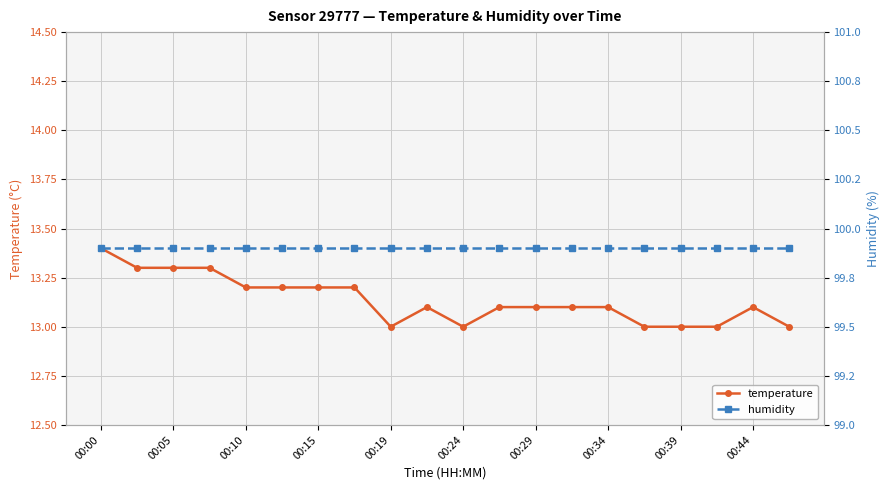

List the series in order of their overall mean, lowest first.

temperature, humidity